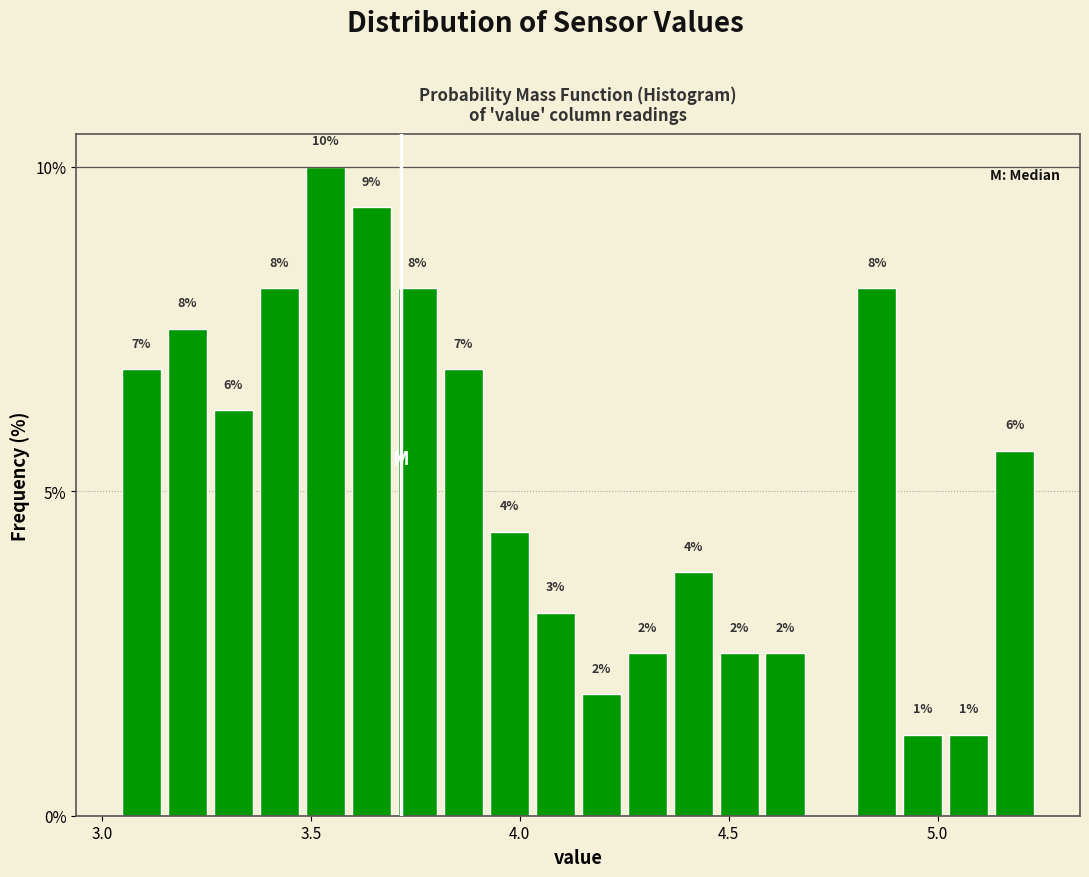

Read against the x-axis, roughly where is the centre of the tallest bar?

3.55